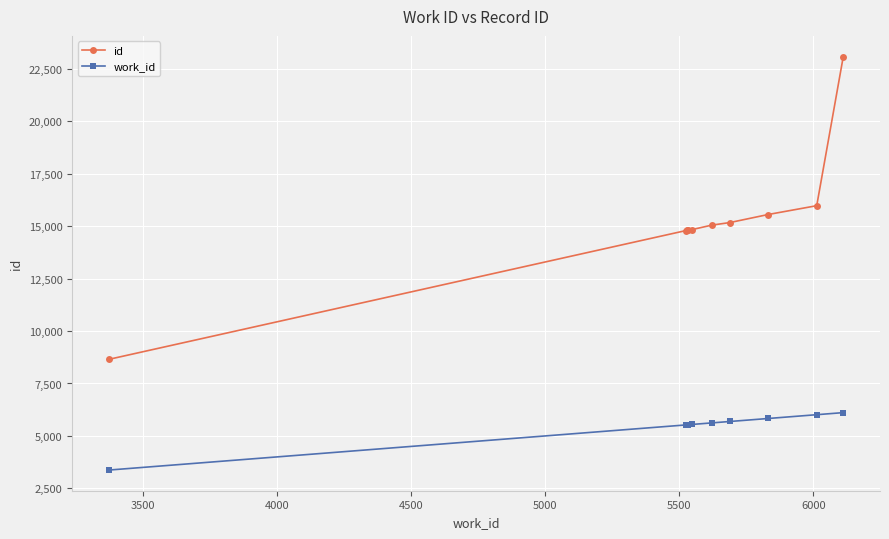

Which series has the widest spread of values?

id